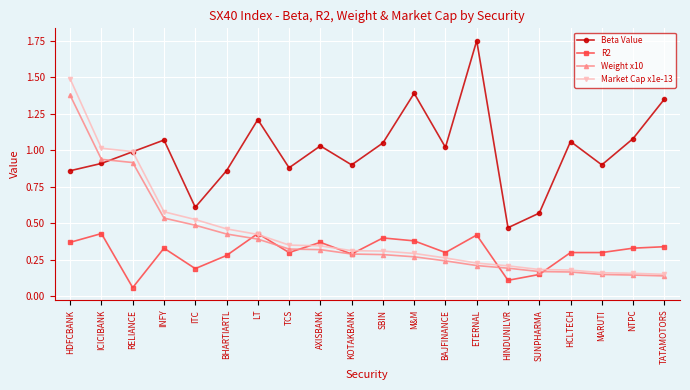

Which series ends up on top after the final intersection of Beta Value and Weight x10?

Beta Value